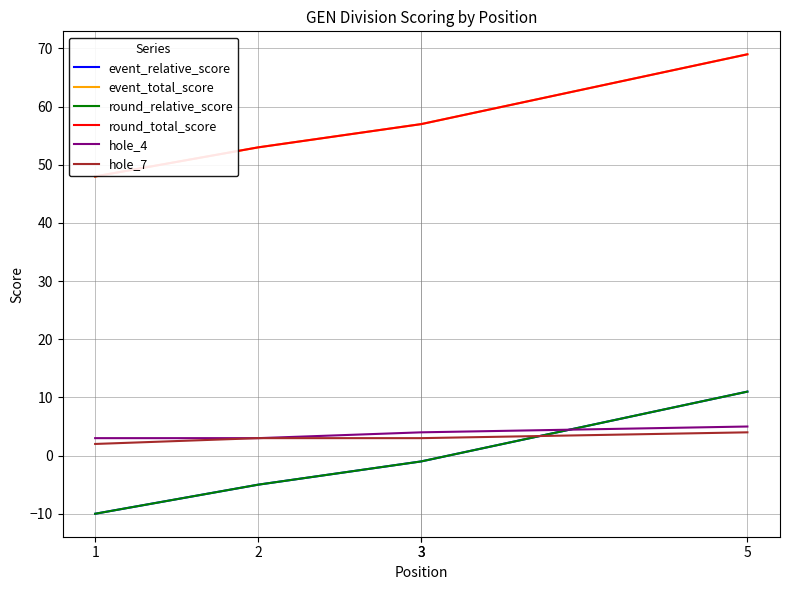

At which category does the chart reach its peak across all series?

5